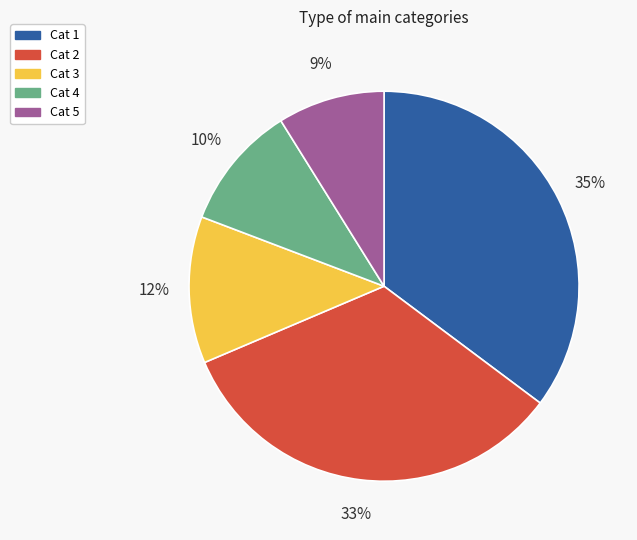

Do Cat 3 and Cat 2 together represent more than half of the pie?

No